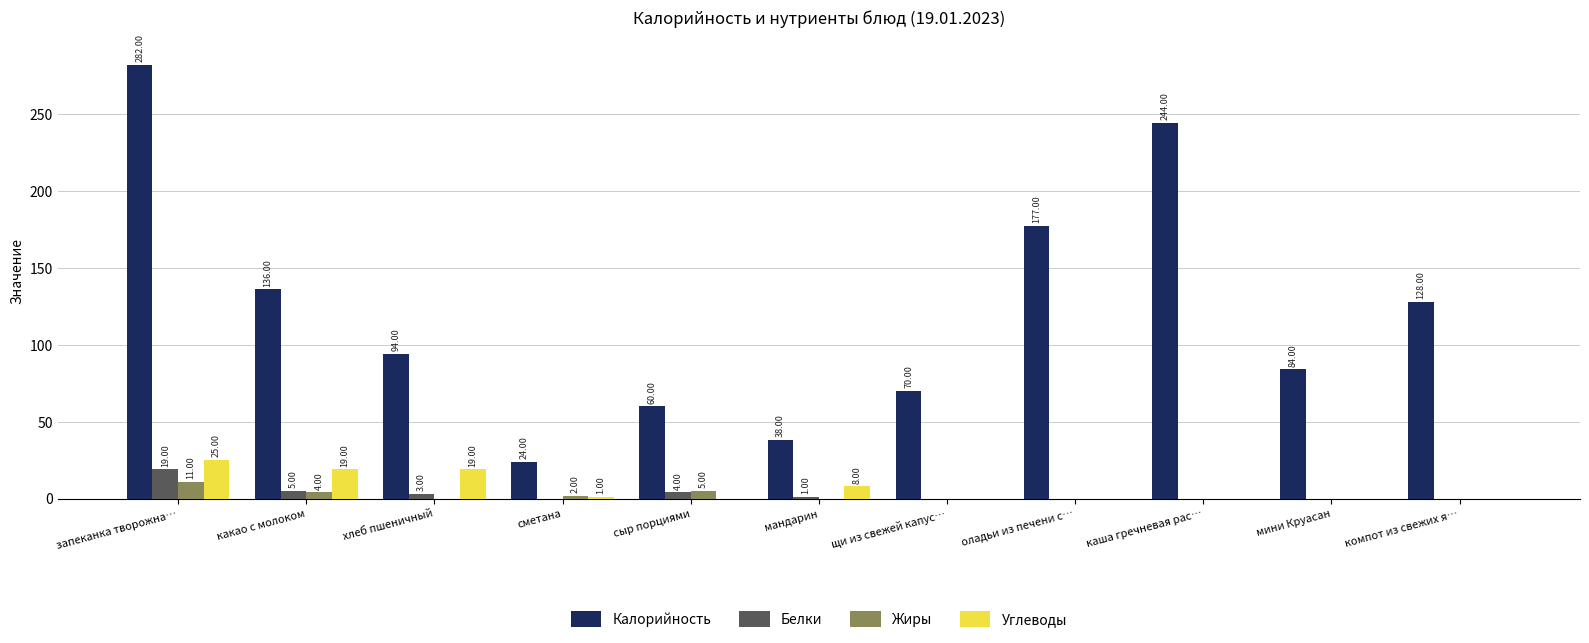

Reading left to right, what are all the values shown in this chart?

Калорийность: 282	136	94	24	60	38	70	177	244	84	128
Белки: 19	5	3	0	4	1	0	0	0	0	0
Жиры: 11	4	0	2	5	0	0	0	0	0	0
Углеводы: 25	19	19	1	0	8	0	0	0	0	0